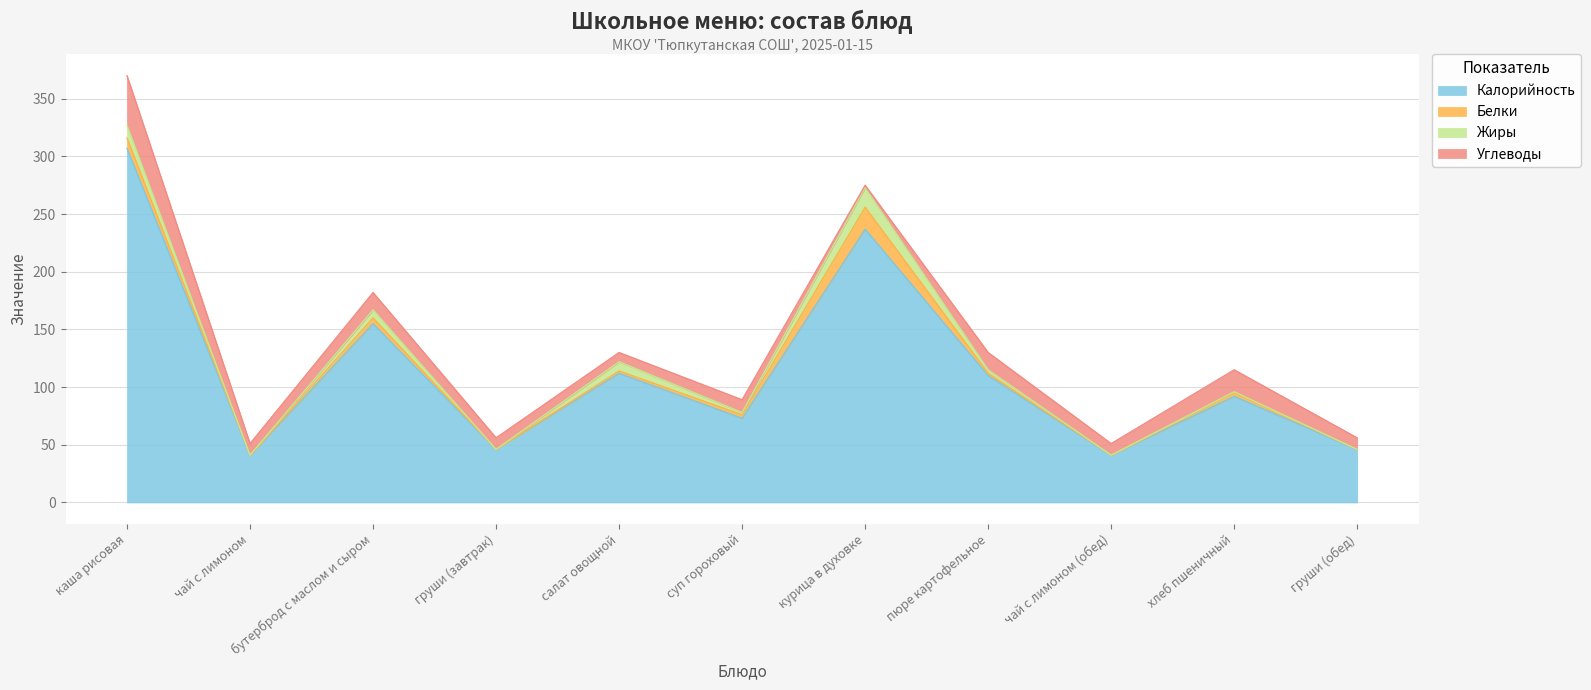

At каша рисовая, list the series in order from largest to smallest.

Калорийность, Углеводы, Жиры, Белки